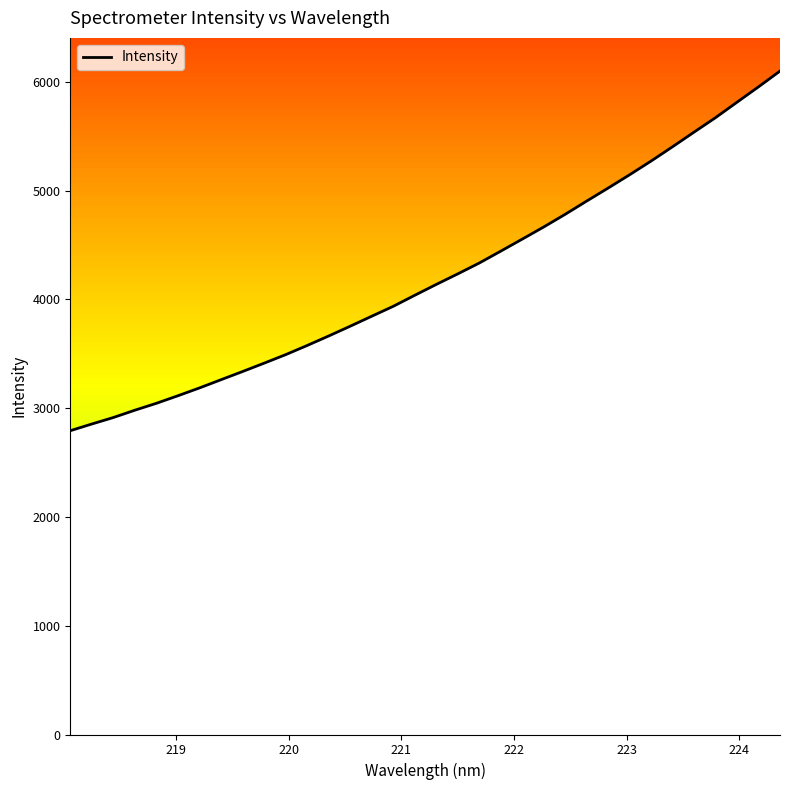

What is the minimum value for Intensity?

2793.0